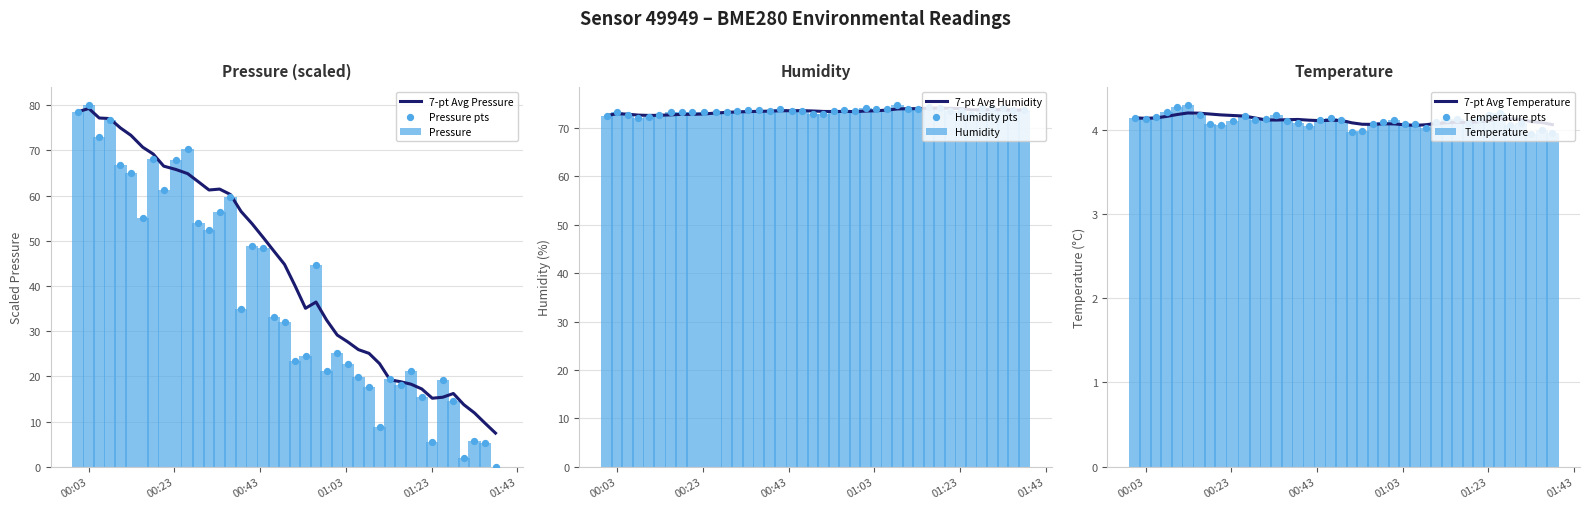

What is the sum of all Pressure values?

1516.4